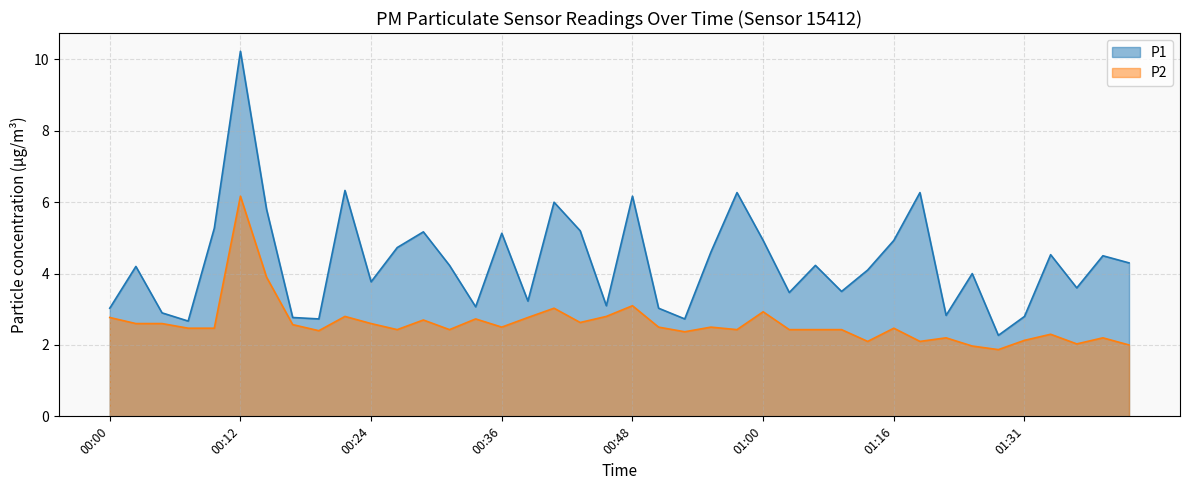

Rank the categories by P1 value from lowest to highest.

01:28, 00:07, 00:19, 00:53, 00:17, 01:31, 01:20, 00:04, 00:00, 00:51, 00:34, 00:46, 00:38, 01:03, 01:08, 01:36, 00:24, 01:23, 01:13, 00:02, 00:31, 01:05, 01:41, 01:38, 01:33, 00:55, 00:26, 01:00, 01:16, 00:36, 00:29, 00:43, 00:09, 00:14, 00:41, 00:48, 00:58, 01:18, 00:21, 00:12